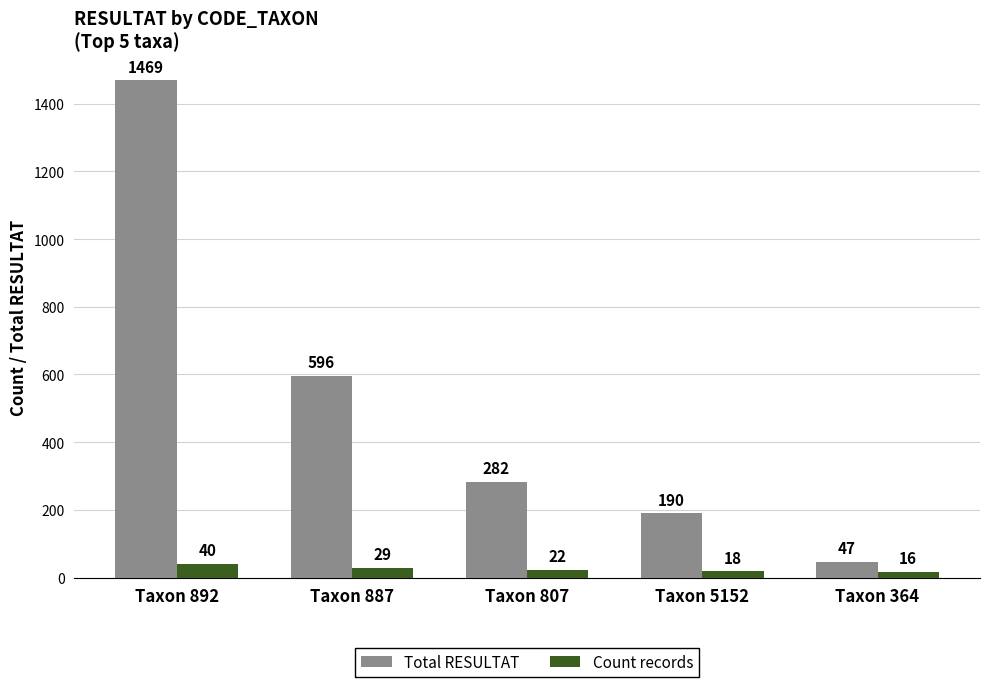

List the labels in order of Count records value, largest first.

Taxon 892, Taxon 887, Taxon 807, Taxon 5152, Taxon 364